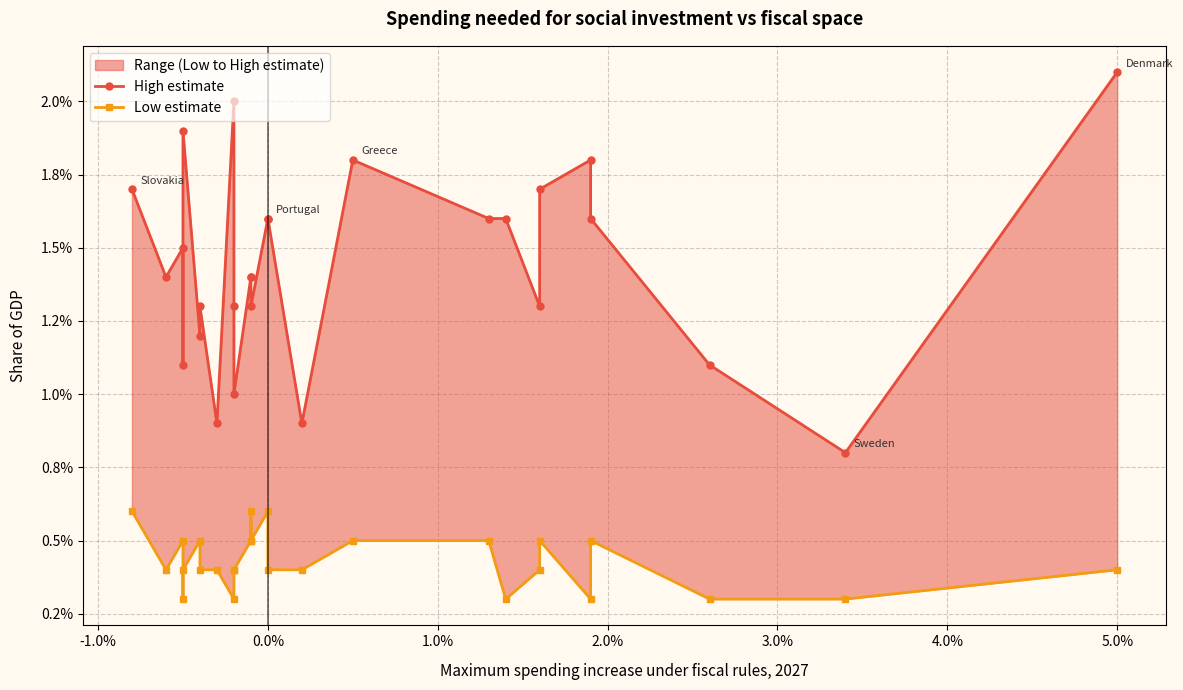

The value of Low estimate at 5.0% is 0.0. True or false?

False